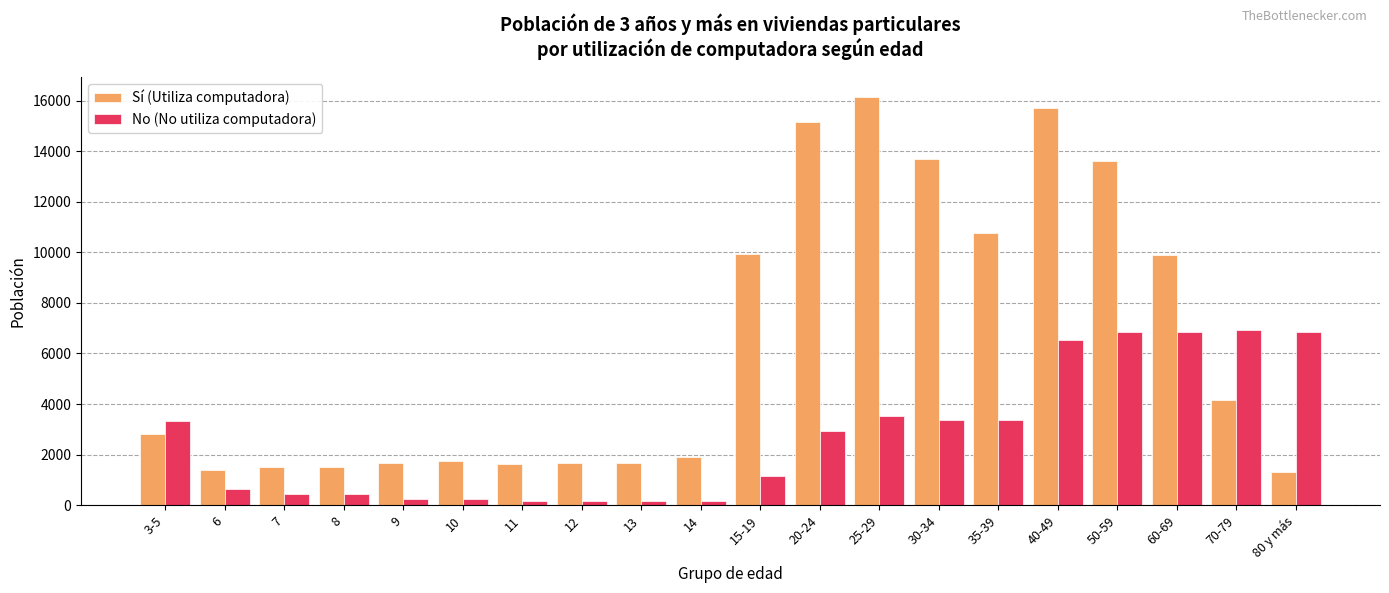

How many groups of bars are there?

20